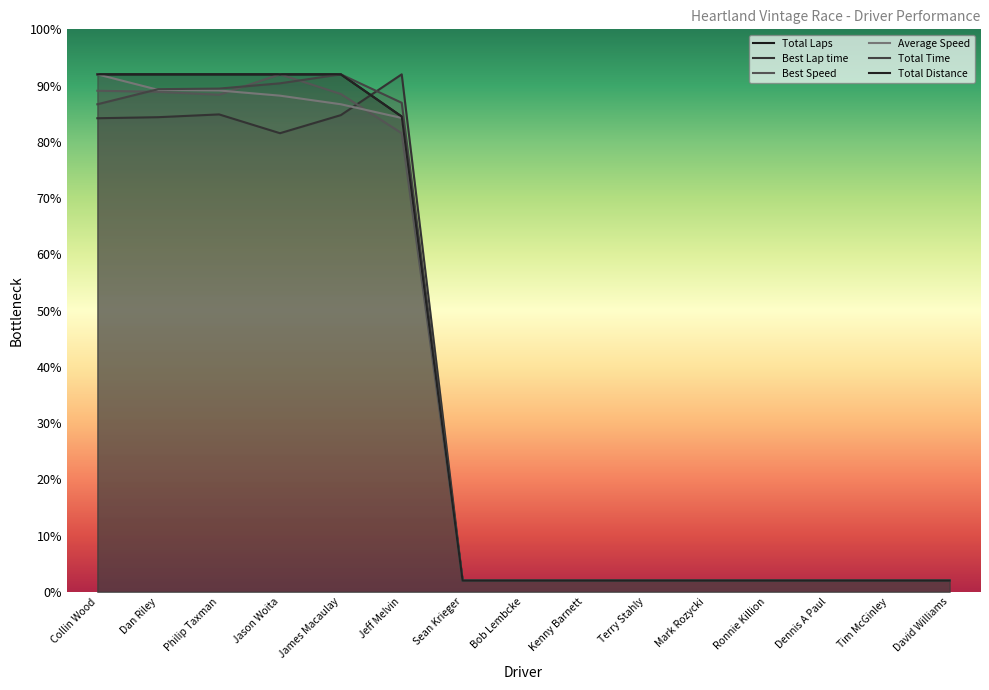

How many lines are shown in the chart?

6